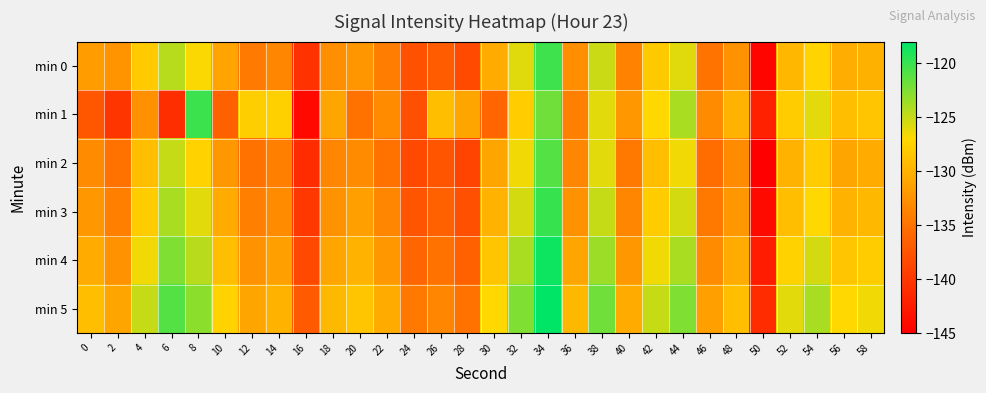

Reading left to right, what are all the values shown in this chart?

min 0: 0=-131.6	2=-132.4	4=-128.1	6=-124.4	8=-126.9	10=-131.1	12=-134.4	14=-133.5	16=-140.5	18=-132.8	20=-132.2	22=-134.2	24=-137.8	26=-136.8	28=-138.4	30=-130.6	32=-126.0	34=-120.2	36=-132.8	38=-125.2	40=-133.8	42=-128.2	44=-126.0	46=-134.9	48=-132.5	50=-144.4	52=-129.6	54=-127.3	56=-130.4	58=-130.1
min 1: 0=-137.4	2=-140.3	4=-132.6	6=-140.9	8=-120.1	10=-136.5	12=-127.8	14=-127.6	16=-144.1	18=-131.0	20=-135.0	22=-133.0	24=-138.0	26=-129.0	28=-131.0	30=-136.0	32=-128.0	34=-122.0	36=-134.0	38=-126.0	40=-132.0	42=-127.0	44=-124.0	46=-133.0	48=-130.0	50=-142.0	52=-128.0	54=-126.0	56=-129.0	58=-128.5
min 2: 0=-133.0	2=-135.0	4=-129.0	6=-125.0	8=-127.5	10=-132.0	12=-135.0	14=-134.0	16=-141.0	18=-133.5	20=-133.0	22=-135.0	24=-138.5	26=-137.5	28=-139.0	30=-131.0	32=-126.5	34=-121.0	36=-133.5	38=-126.0	40=-134.5	42=-129.0	44=-126.5	46=-135.5	48=-133.0	50=-145.0	52=-130.0	54=-128.0	56=-131.0	58=-130.5
min 3: 0=-132.0	2=-134.0	4=-128.0	6=-124.0	8=-126.0	10=-130.5	12=-134.0	14=-133.0	16=-140.0	18=-132.5	20=-131.5	22=-133.5	24=-137.5	26=-136.5	28=-138.0	30=-130.0	32=-125.5	34=-120.0	36=-132.5	38=-125.0	40=-133.5	42=-128.0	44=-125.5	46=-134.5	48=-132.0	50=-144.0	52=-129.0	54=-127.0	56=-130.0	58=-129.5
min 4: 0=-130.5	2=-132.5	4=-126.5	6=-122.5	8=-124.5	10=-129.0	12=-132.5	14=-131.5	16=-138.5	18=-131.0	20=-130.0	22=-132.0	24=-136.0	26=-135.0	28=-136.5	30=-128.5	32=-124.0	34=-118.5	36=-131.0	38=-123.5	40=-132.0	42=-126.5	44=-124.0	46=-133.0	48=-130.5	50=-142.5	52=-127.5	54=-125.5	56=-128.5	58=-128.0
min 5: 0=-129.0	2=-131.0	4=-125.0	6=-121.0	8=-123.0	10=-127.5	12=-131.0	14=-130.0	16=-137.0	18=-129.5	20=-128.5	22=-130.5	24=-134.5	26=-133.5	28=-135.0	30=-127.0	32=-122.5	34=-117.0	36=-129.5	38=-122.0	40=-130.5	42=-125.0	44=-122.5	46=-131.5	48=-129.0	50=-141.0	52=-126.0	54=-124.0	56=-127.0	58=-126.5